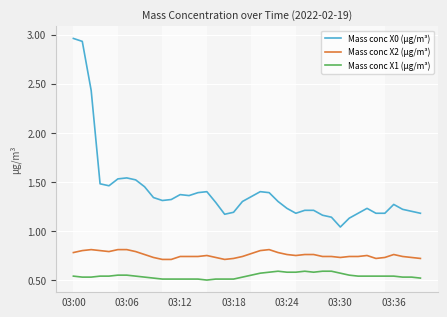

Which series has the widest spread of values?

Mass conc X0 (μg/m³)